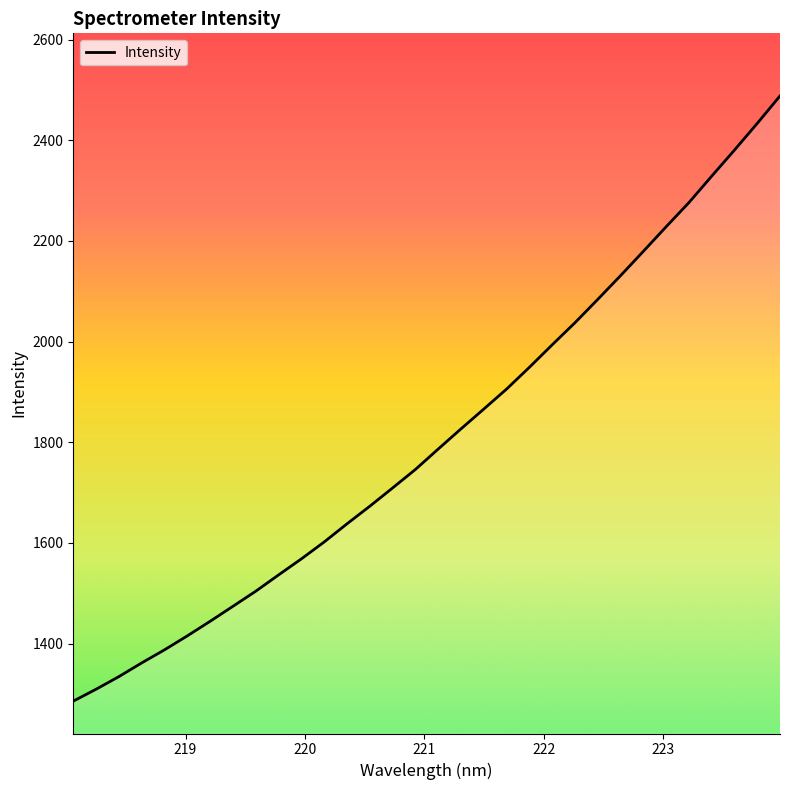

What is the difference between the maximum and minimum values?

1202.3